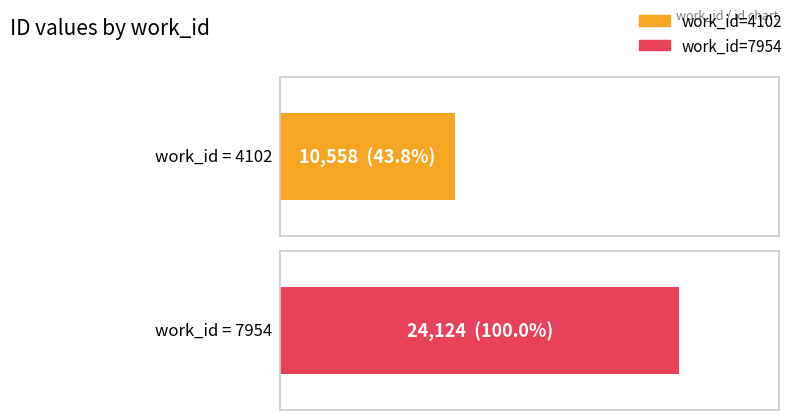

True or false: the data shows 11606 at 7954.

False